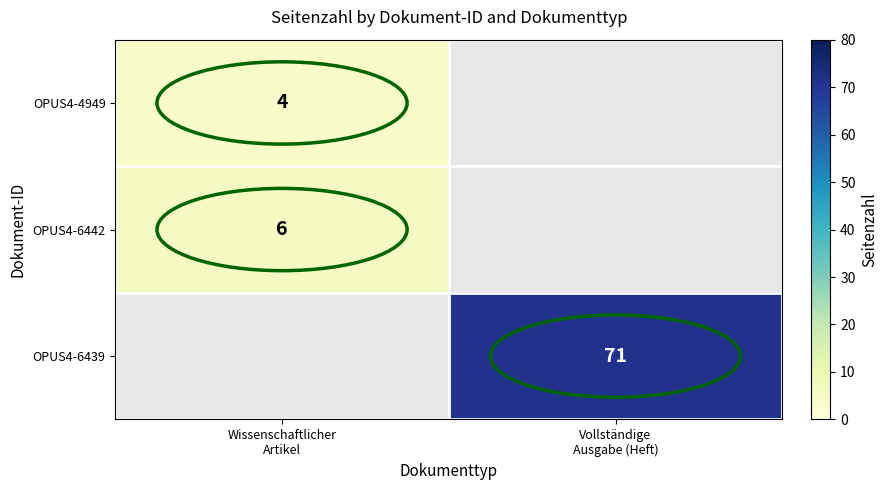

Which series has the widest spread of values?

OPUS4-4949